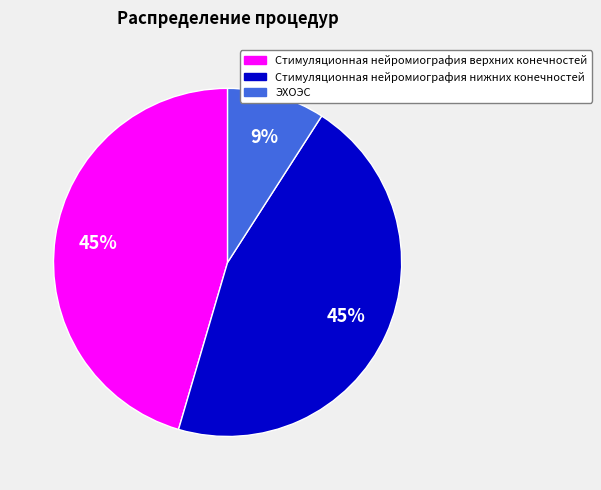

How many slices are in this pie chart?

3